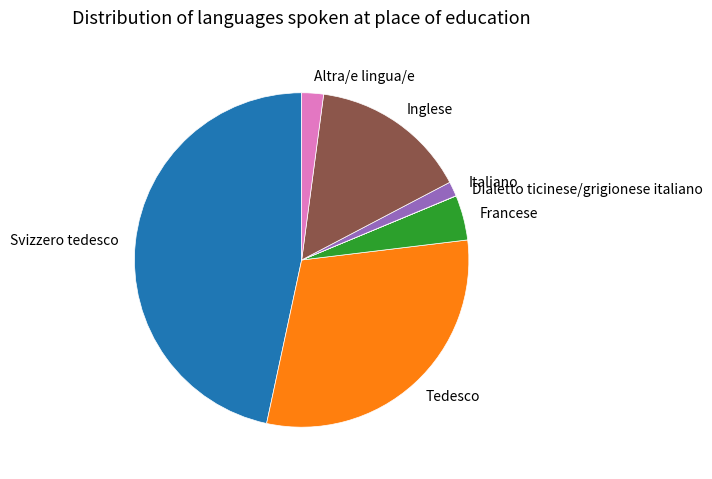

What is the ratio of the value at Italiano to the value at Francese?

0.3